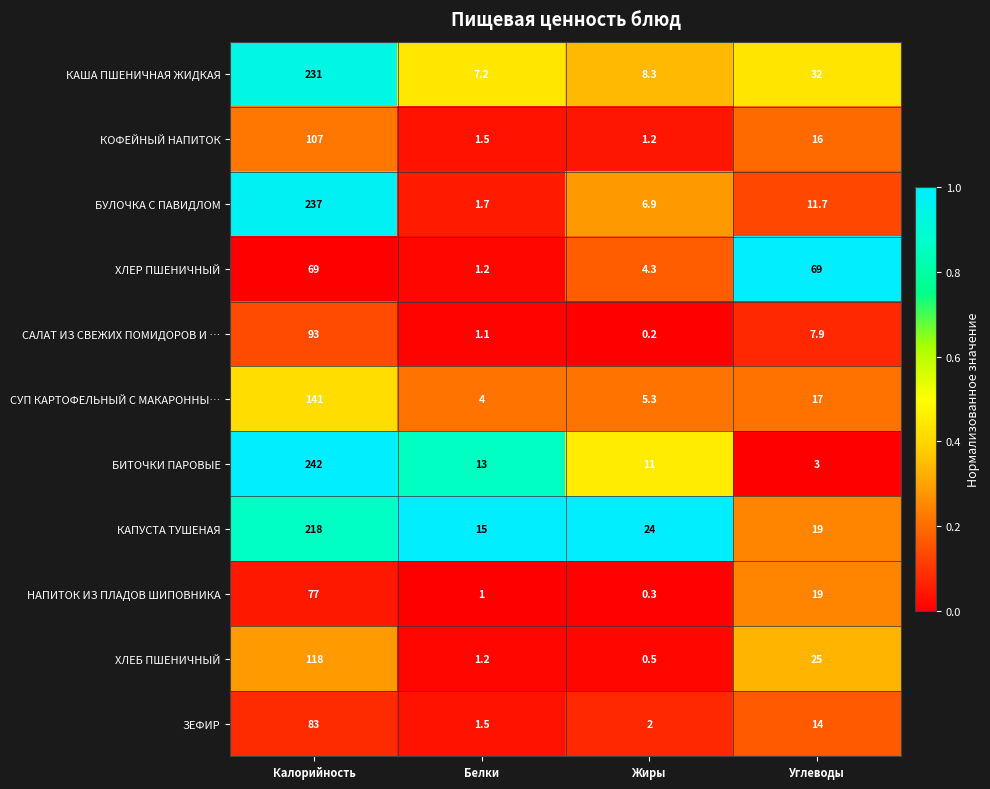

What is the average value of the ХЛЕР ПШЕНИЧНЫЙ series?

35.9